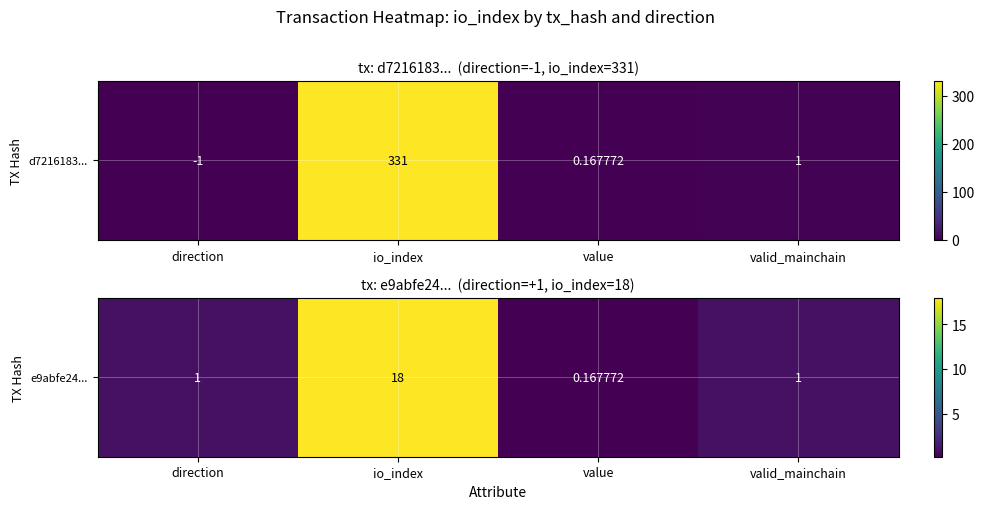

What is the approximate value at value?

0.2